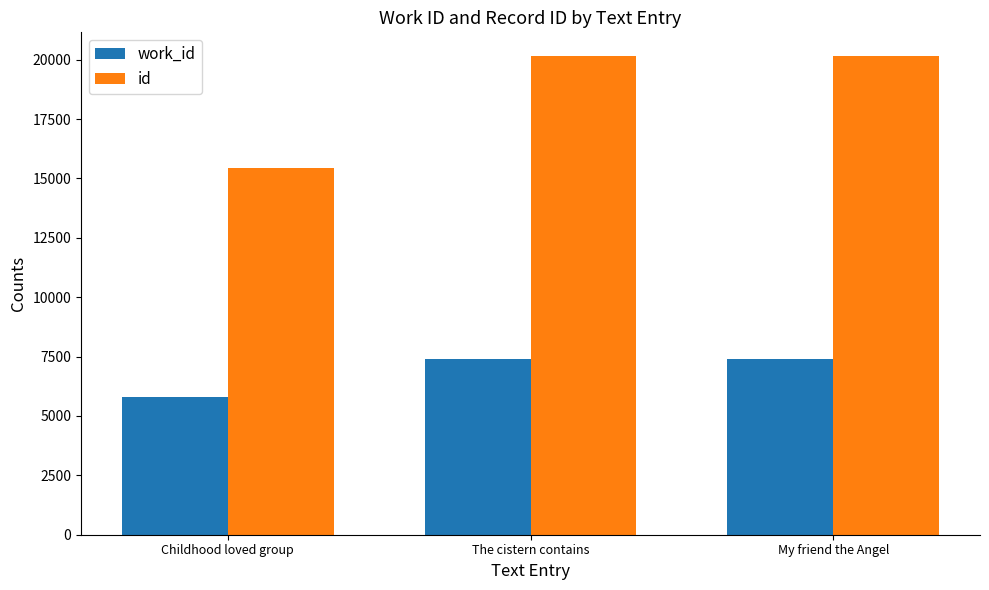

True or false: id has a value of 20146 at My friend the Angel.

True